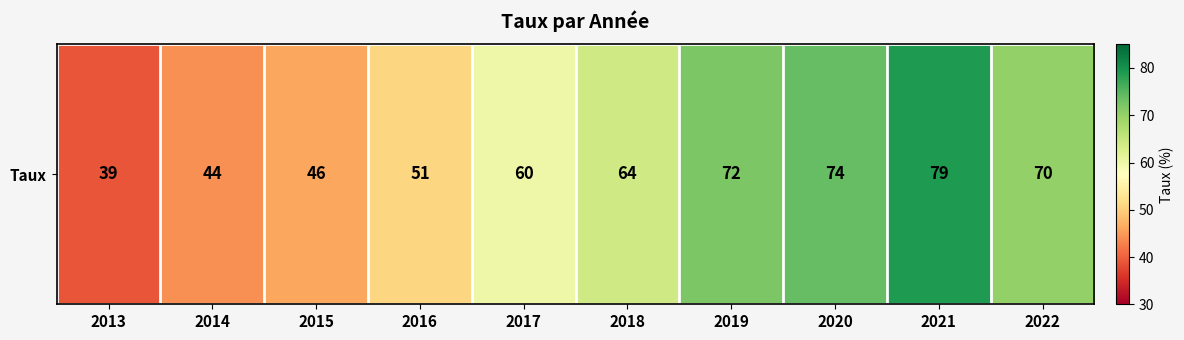

What is the minimum value shown in the chart?

39